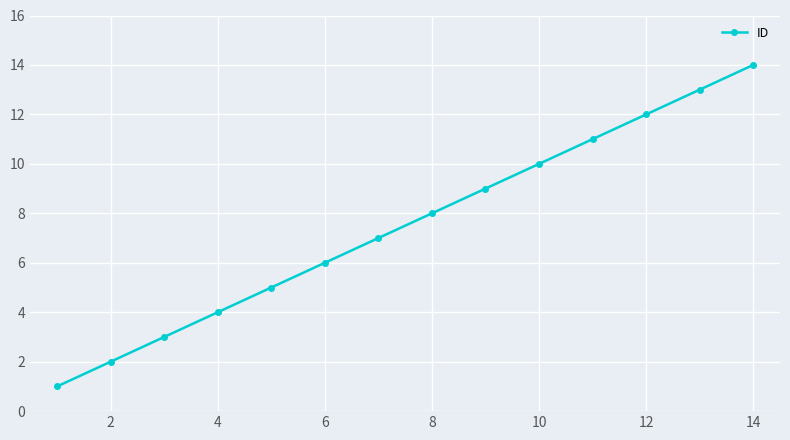

What is the sum of all values?

105